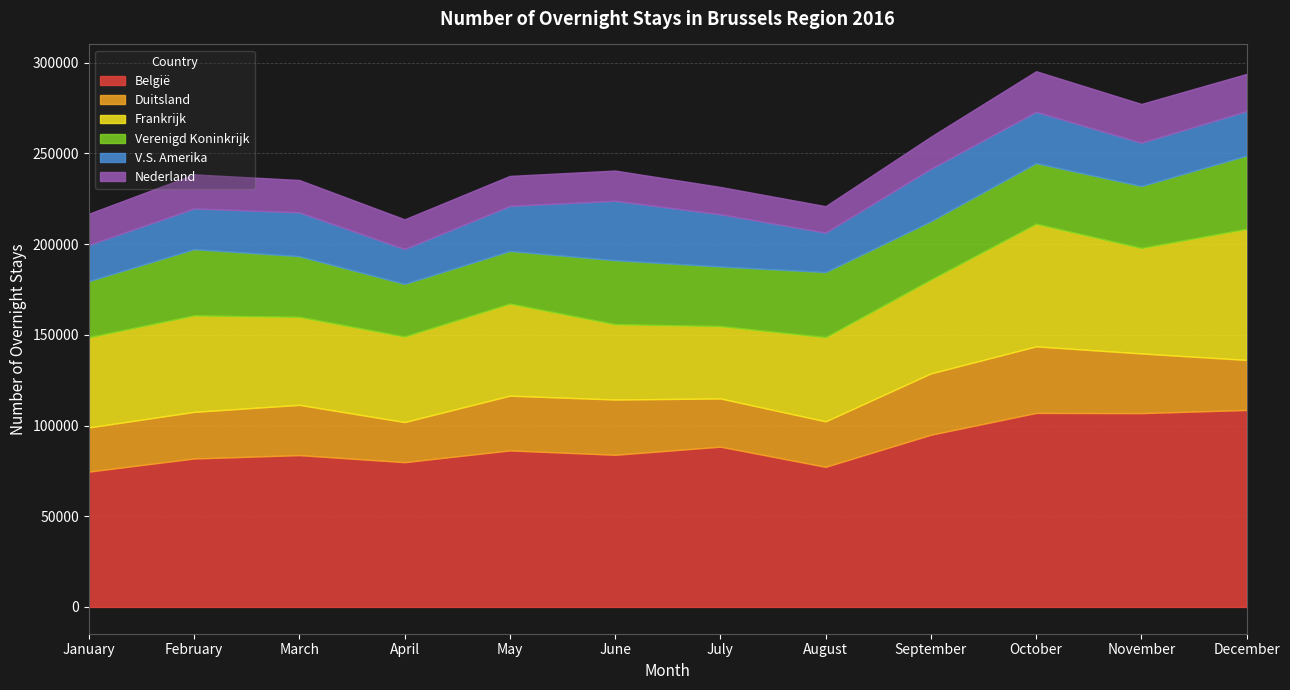

True or false: Frankrijk and België cross at least once.

False